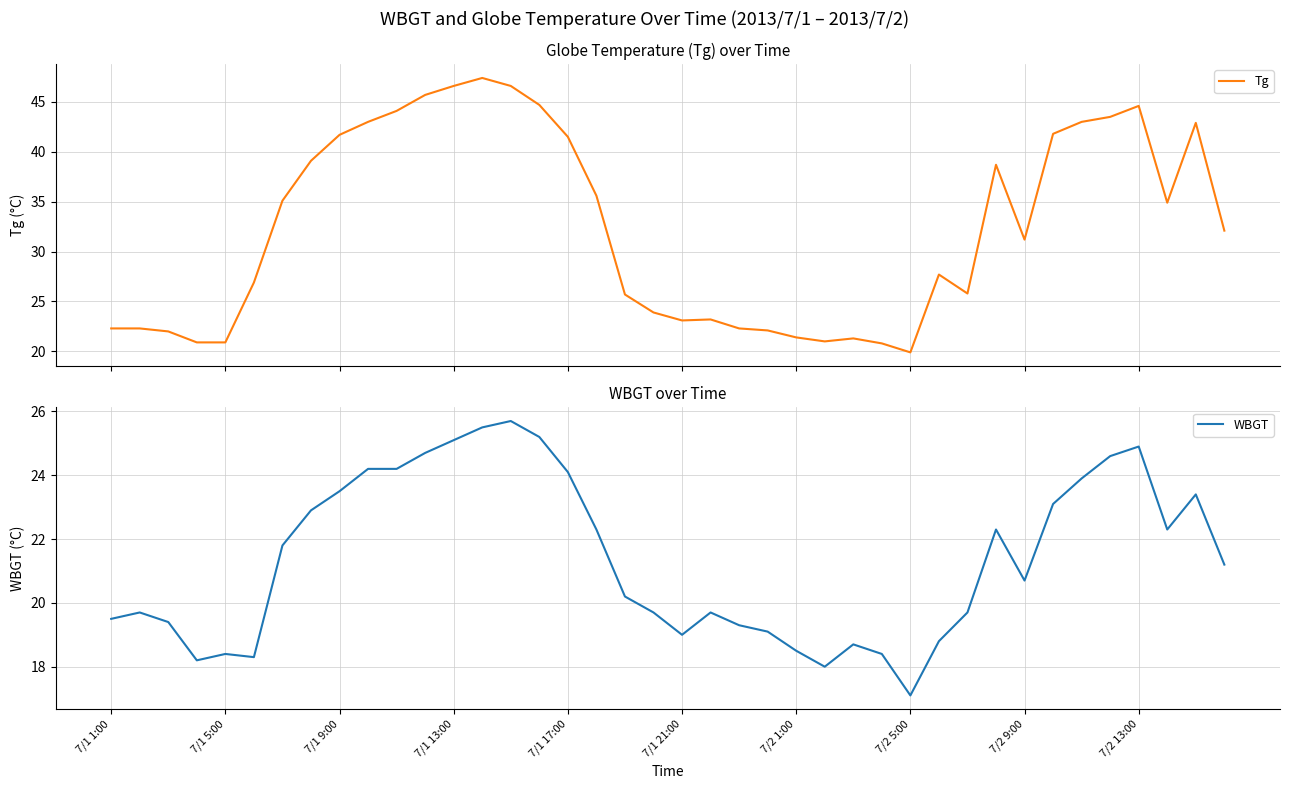

Is the value of Tg at 33 greater than the value of WBGT at 33?

Yes